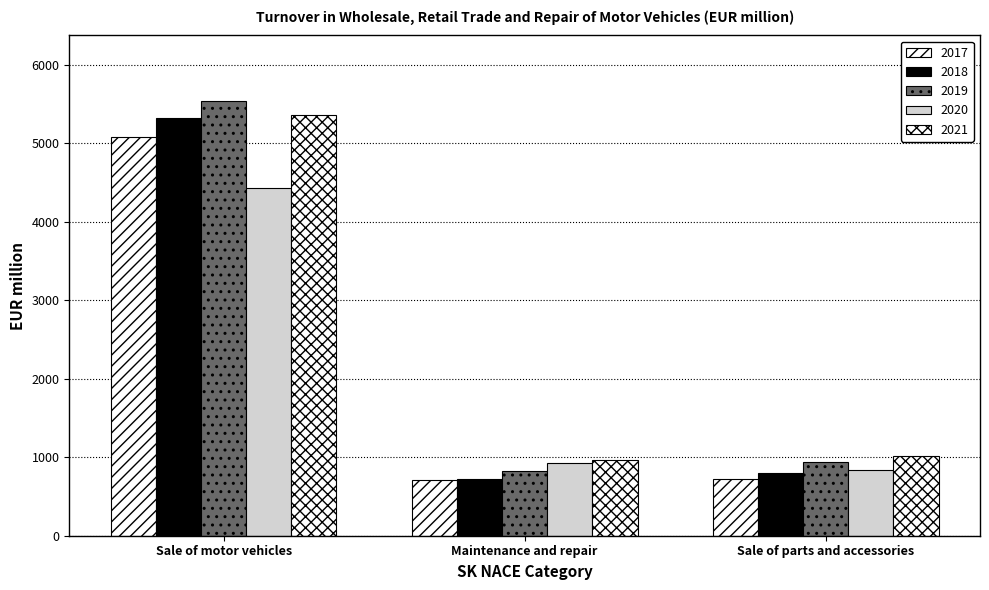

Which category has the highest value in the 2020 series?

Sale of motor vehicles